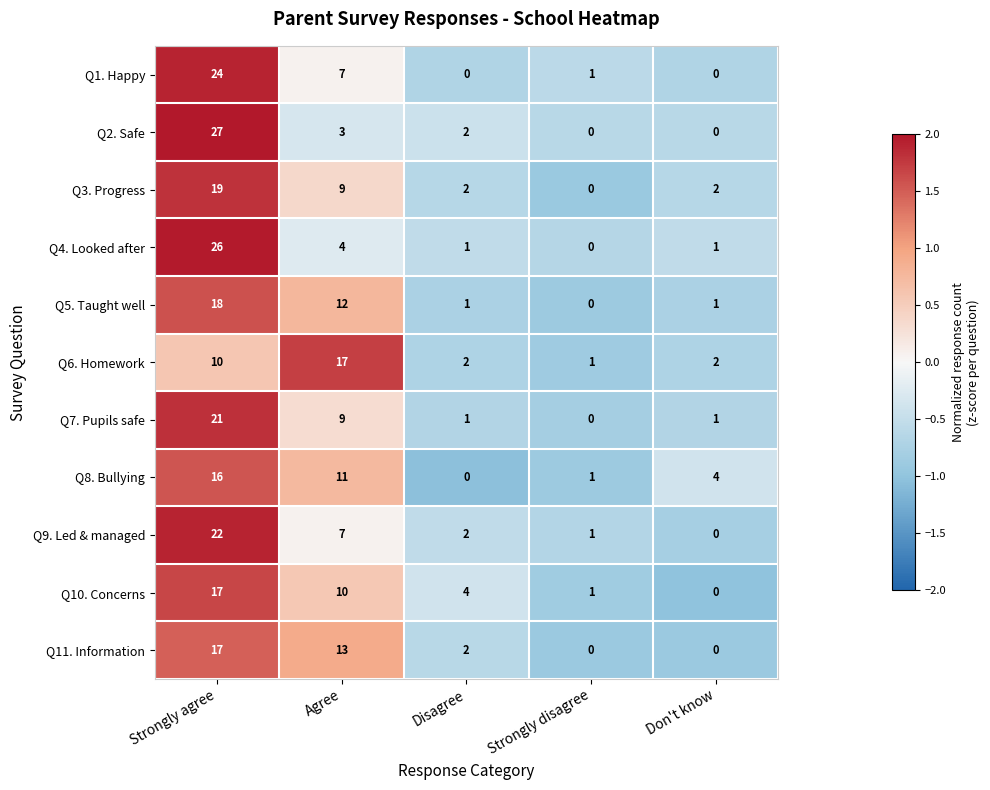

Which category has the lowest value in the Q5. Taught well series?

Strongly disagree